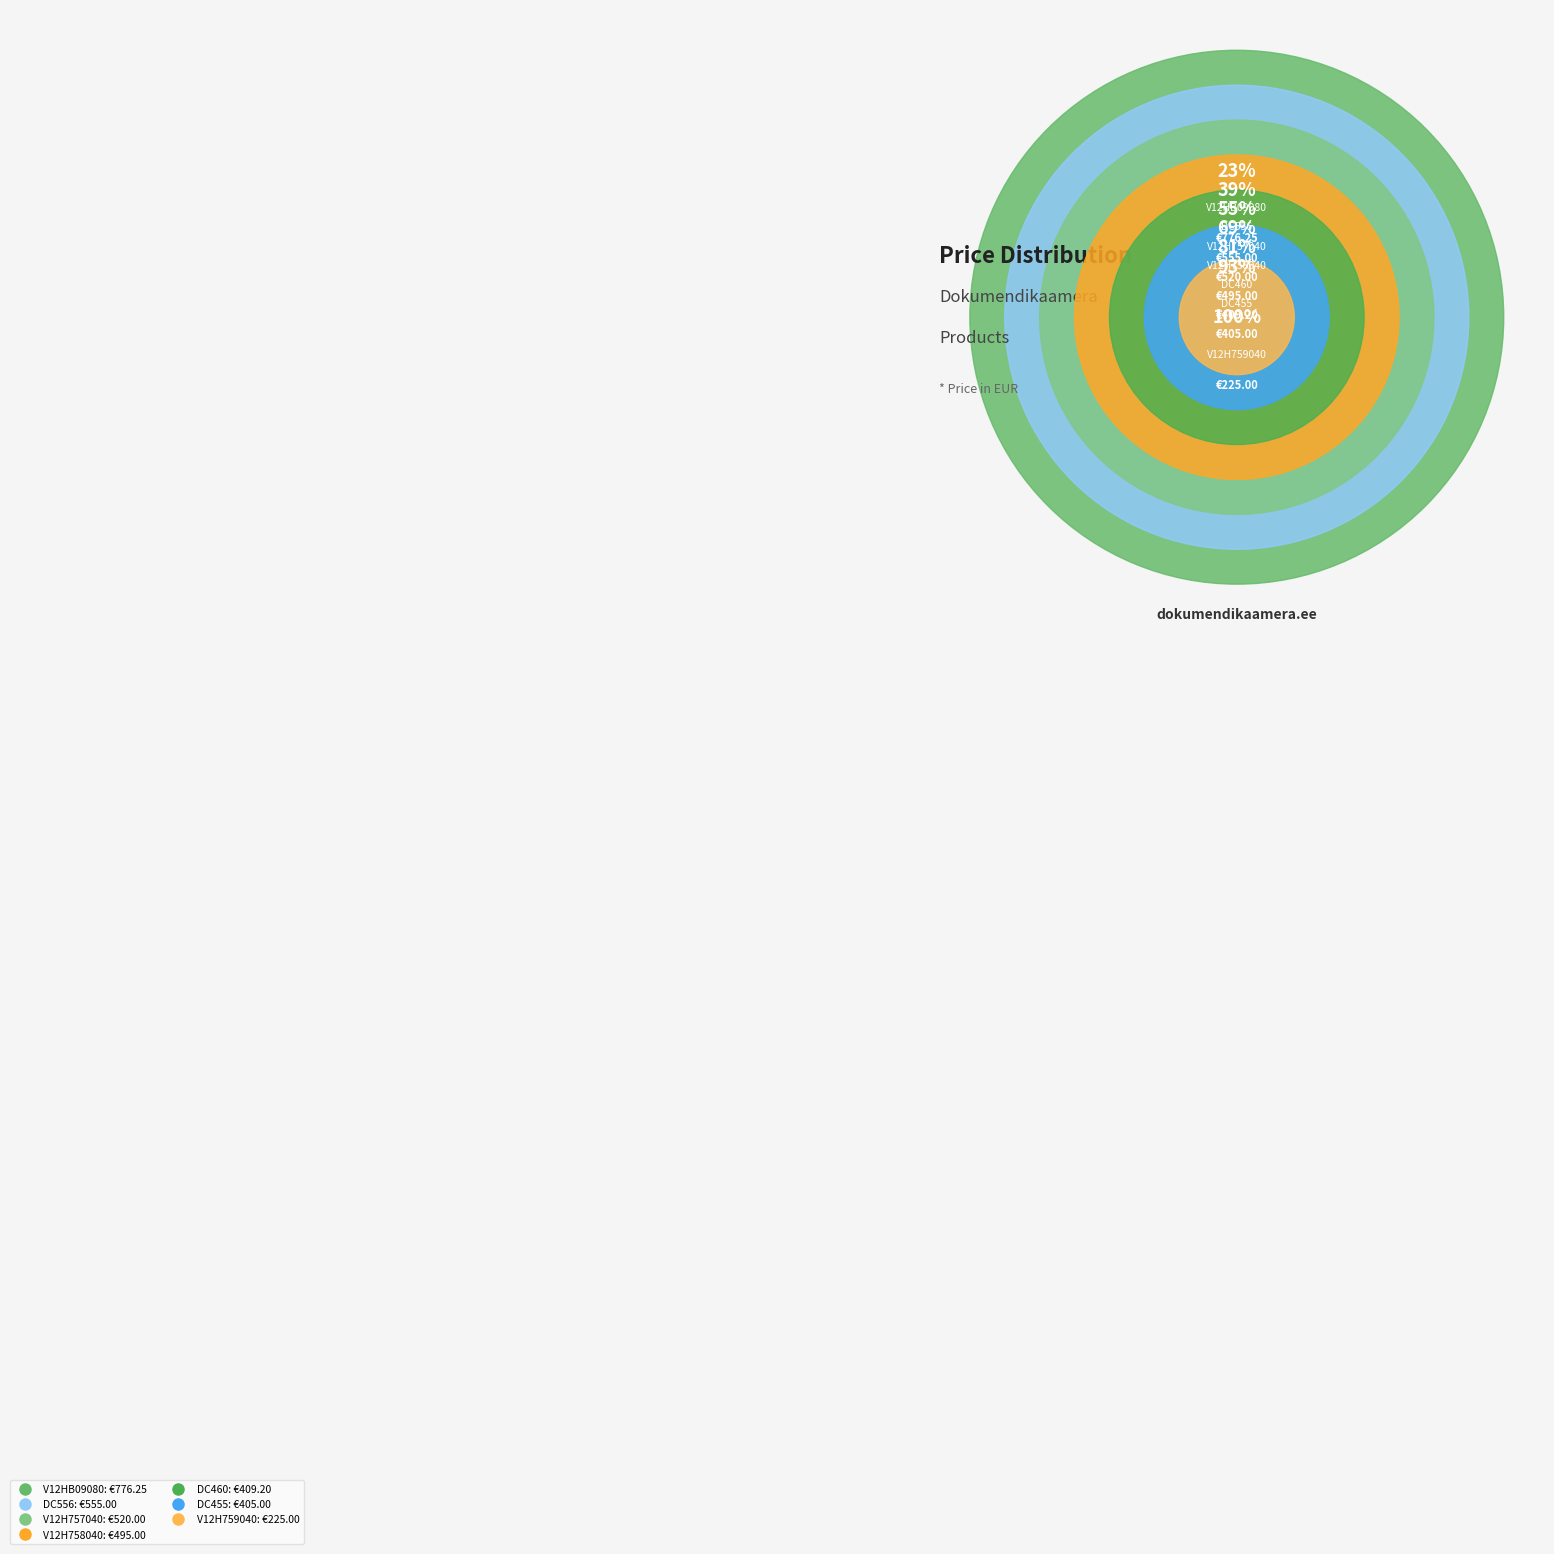

How many slices are in this pie chart?

7